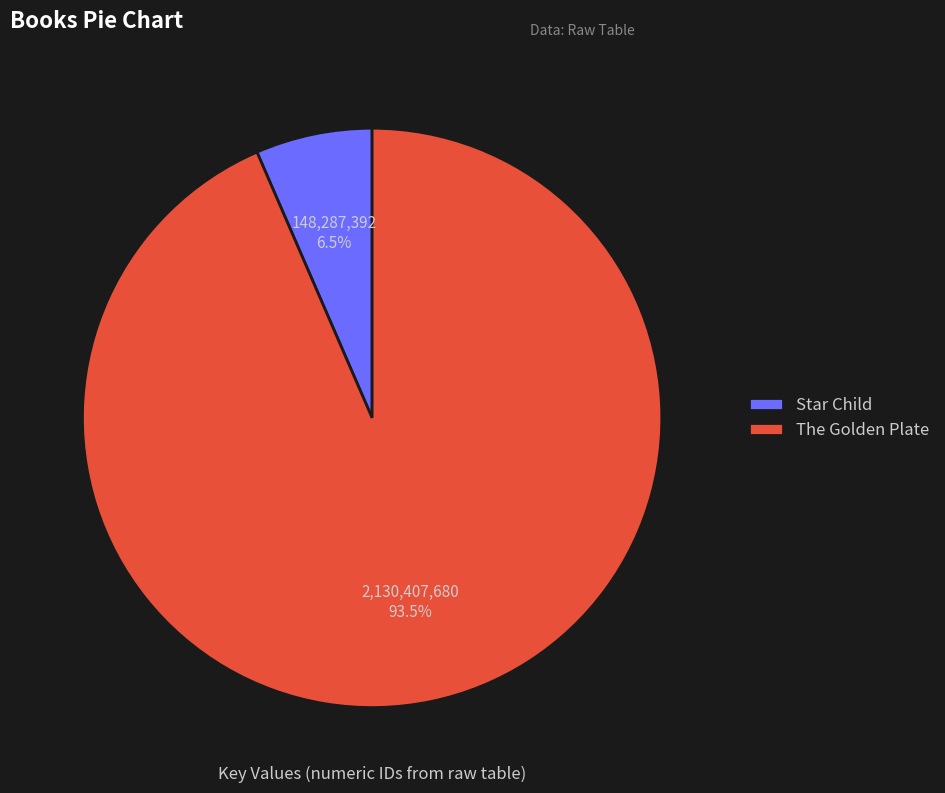

Is it true that The Golden Plate is 99% of the pie?

False